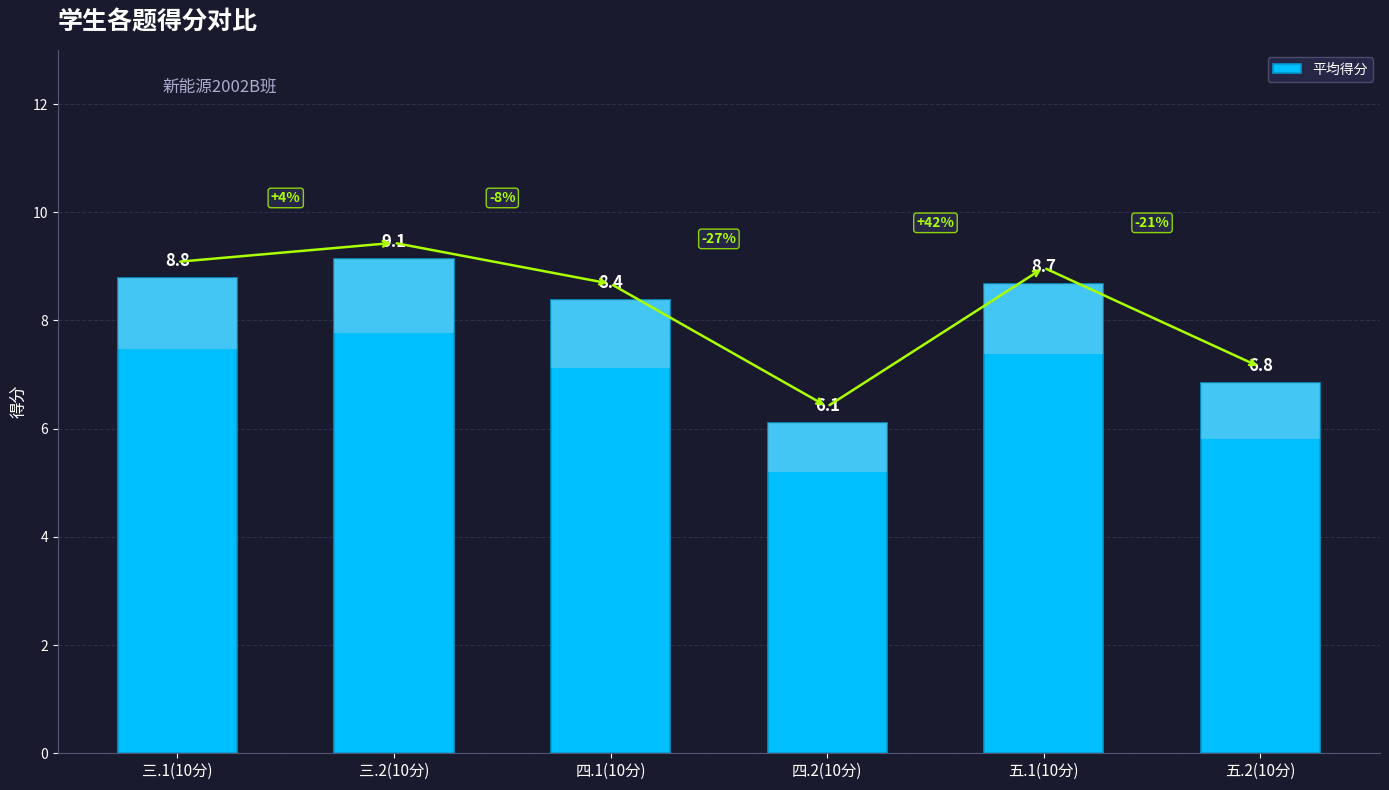

Reading left to right, list all the values displayed in this chart.

8.8	9.1	8.4	6.1	8.7	6.8